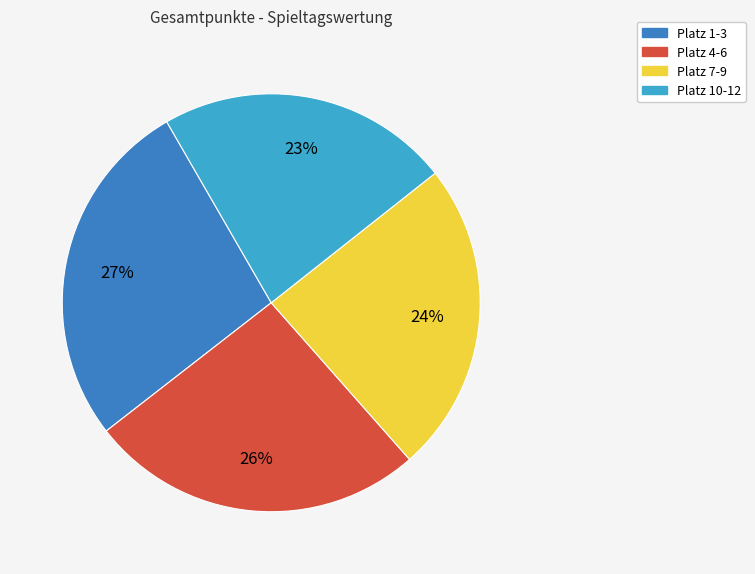

Which category has the smallest portion of the pie?

Platz 10-12